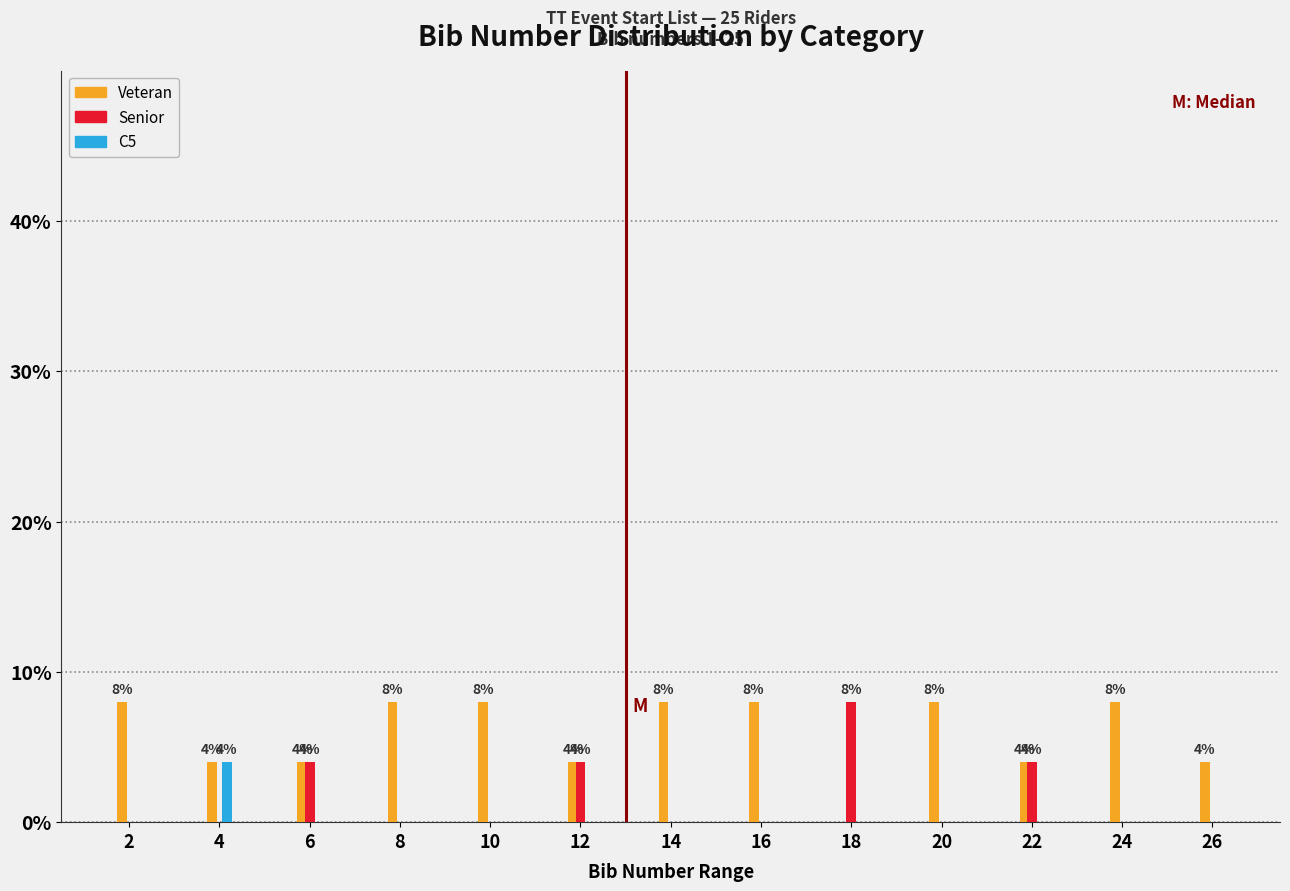

True or false: C5 has a value of -2 at 18.

False